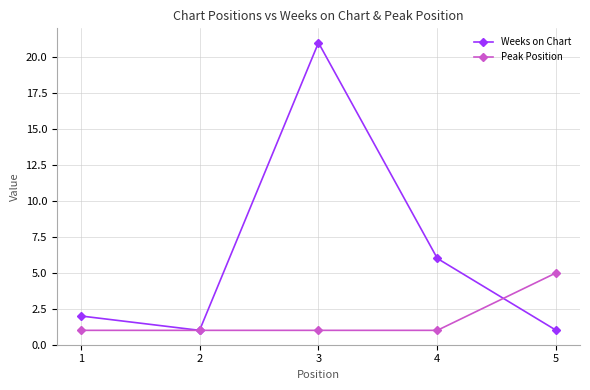

Reading right to left, extract all data points from this chart.

Weeks on Chart: 1	6	21	1	2
Peak Position: 5	1	1	1	1